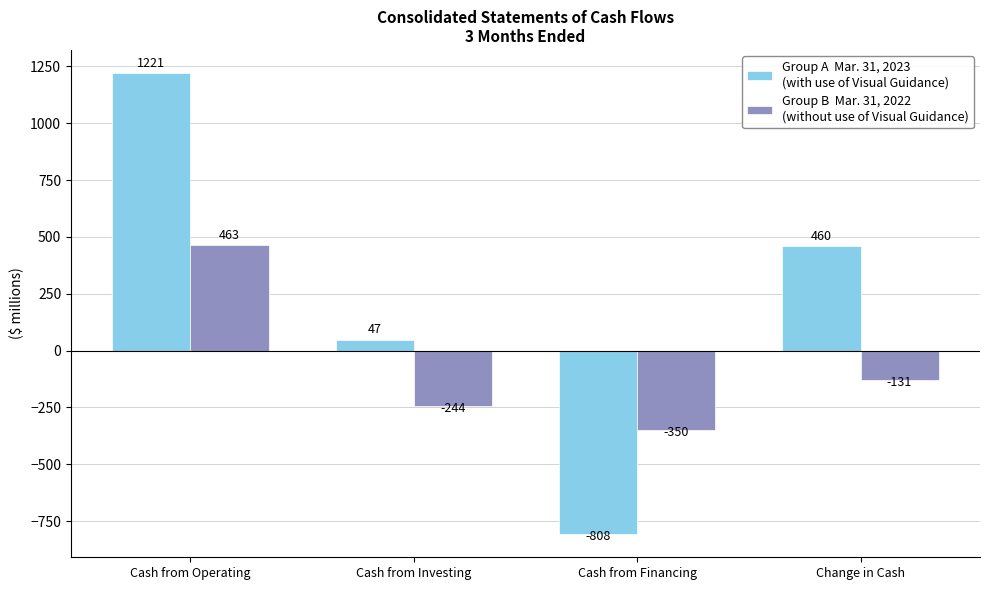

Count the number of categories in the chart.

4